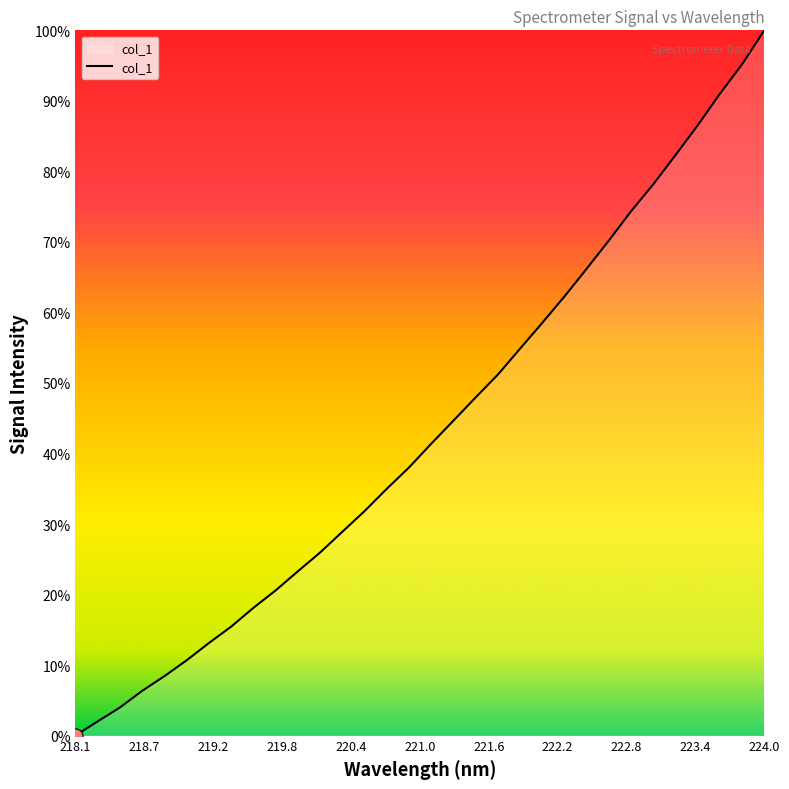

Is this an area chart (filled region under the line)?

Yes